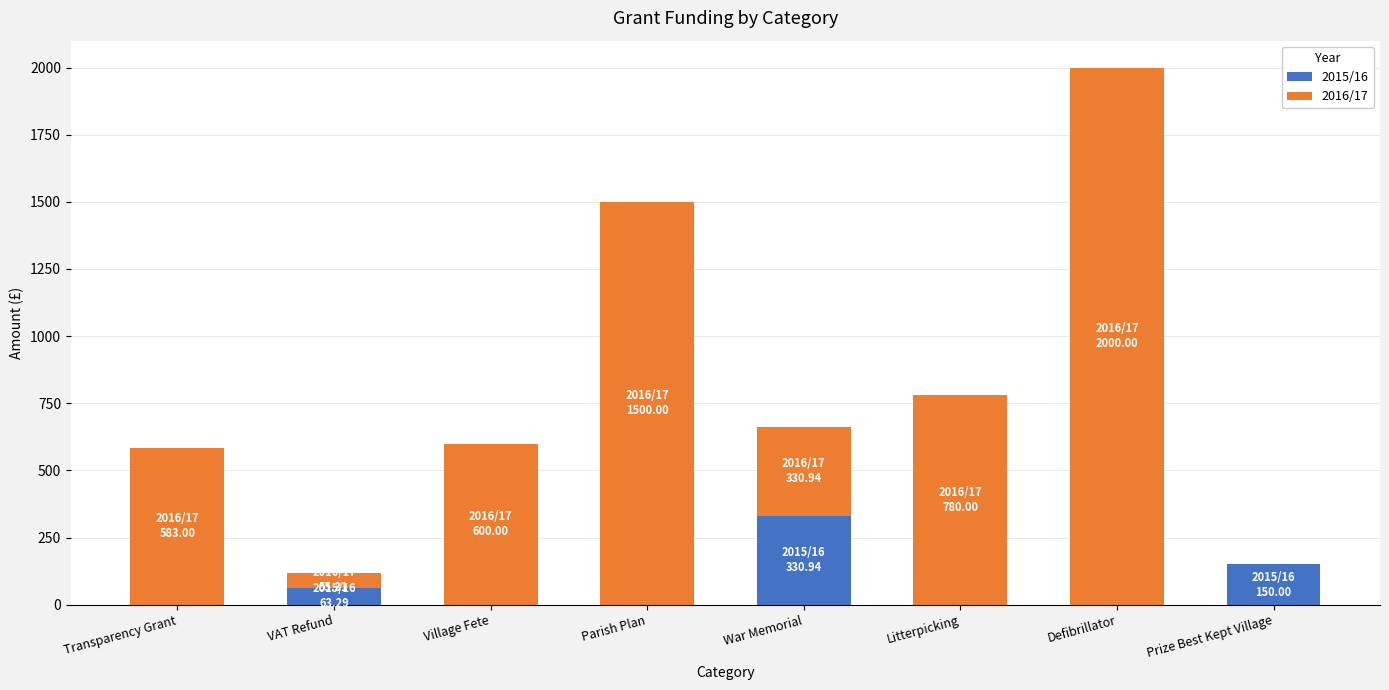

Reading left to right, list the values for the 2015/16 series.

Transparency Grant=0.0	VAT Refund=63.3	Village Fete=0.0	Parish Plan=0.0	War Memorial=330.9	Litterpicking=0.0	Defibrillator=0.0	Prize Best Kept Village=150.0